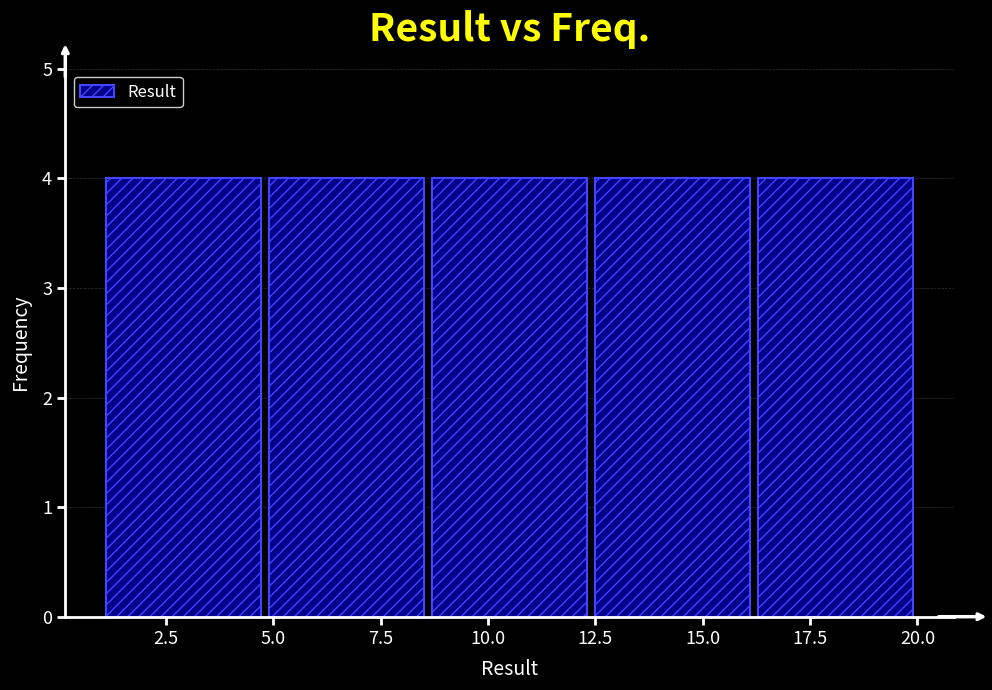

Reading left to right, list every bar in this chart as the range it spans on the x-axis followed by its height. Neither the bar edges nor the heights are printed on the chart, so give them approximately, as read against the axes.

1.0 to 4.8: 4
4.8 to 8.6: 4
8.6 to 12.4: 4
12.4 to 16.2: 4
16.2 to 20.0: 4